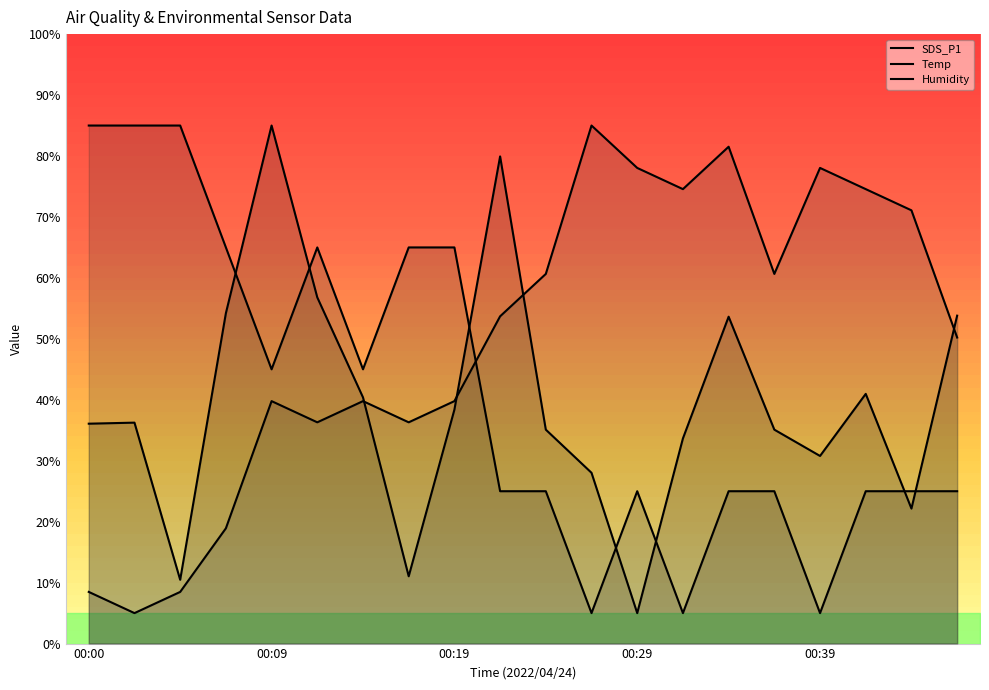

Rank the categories by Humidity value from highest to lowest.

00:27, 00:34, 00:29, 00:39, 00:31, 00:41, 00:44, 00:24, 00:36, 00:22, 00:46, 00:09, 00:14, 00:19, 00:12, 00:17, 00:07, 00:00, 00:05, 00:02